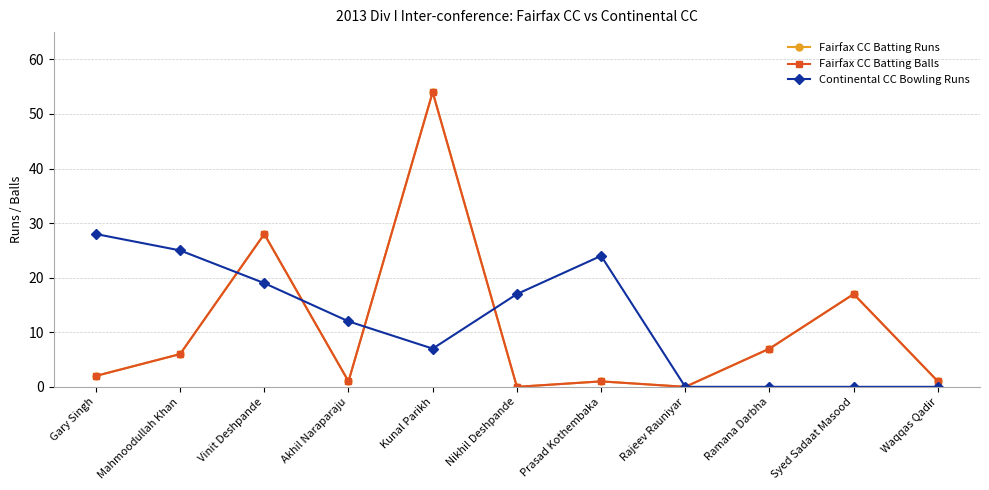

Where is Fairfax CC Batting Runs nearest to the value 27?

Vinit Deshpande